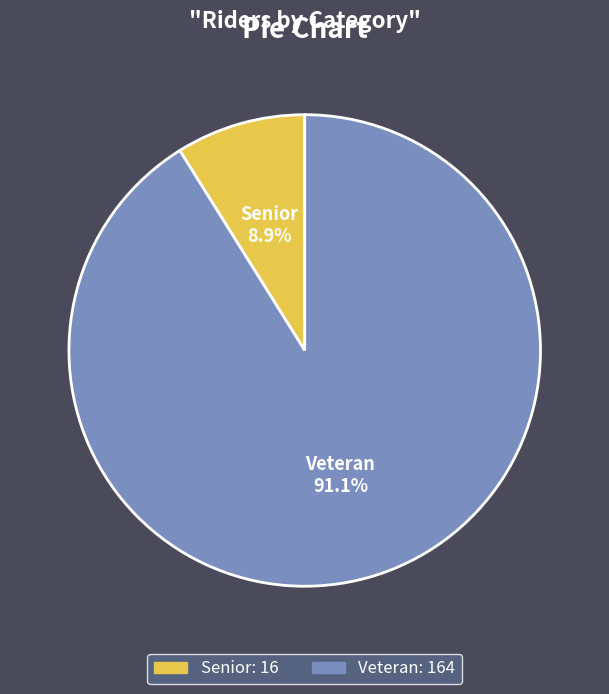

Is there a majority slice in this chart?

Yes